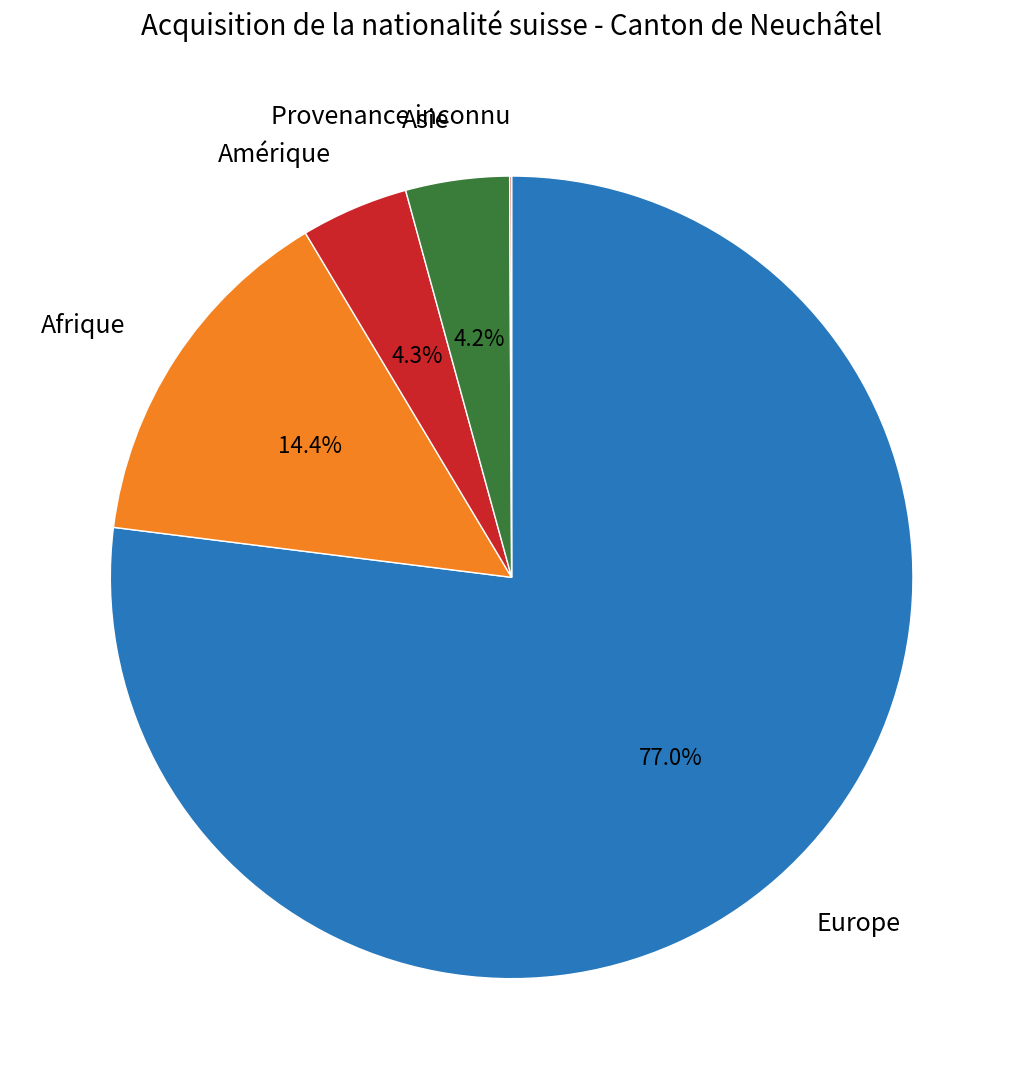

Is there any slice that represents more than half of the pie?

Yes